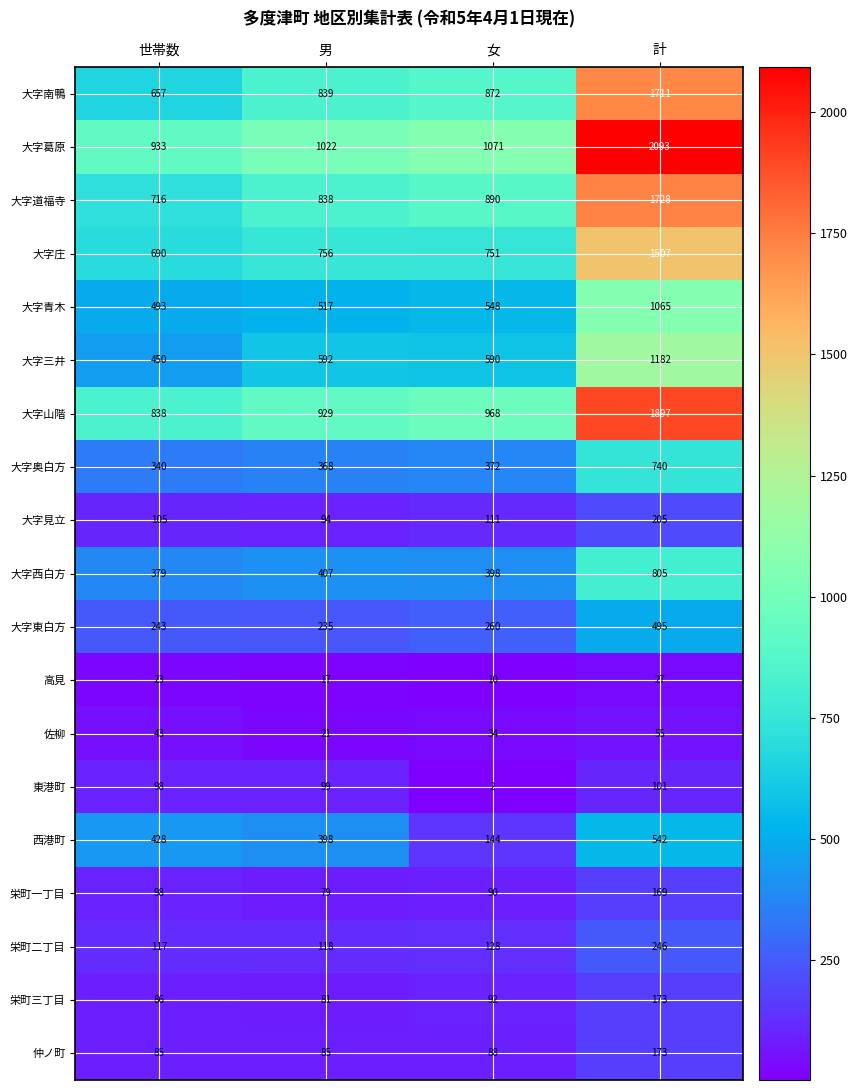

Which category has the highest value across all series?

計